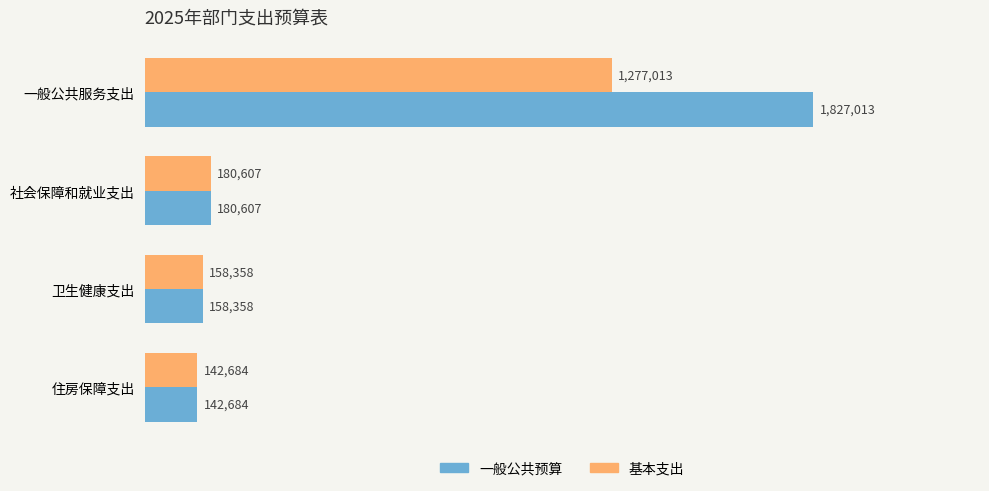

What are all the series names shown in the legend?

一般公共预算, 基本支出